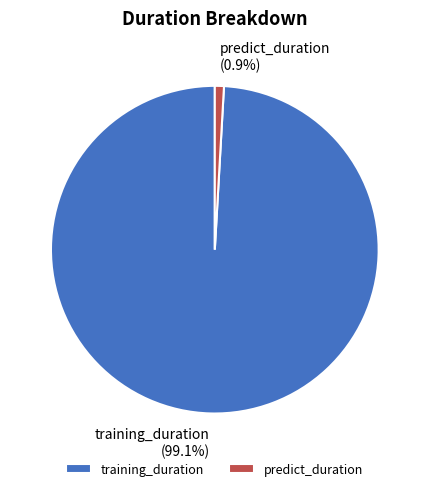

Which slice is the largest?

training_duration